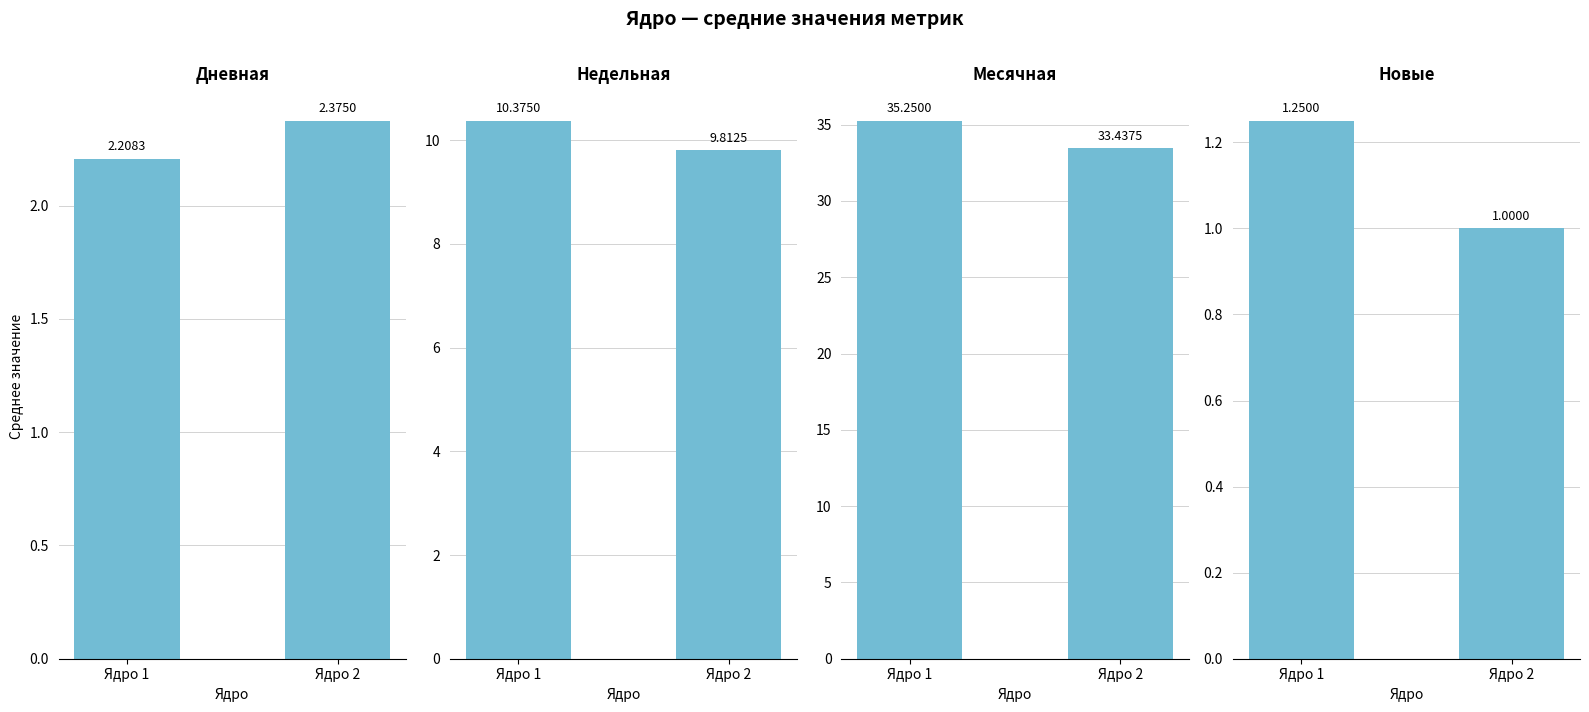

How many values in the Недельная series exceed 10?

1